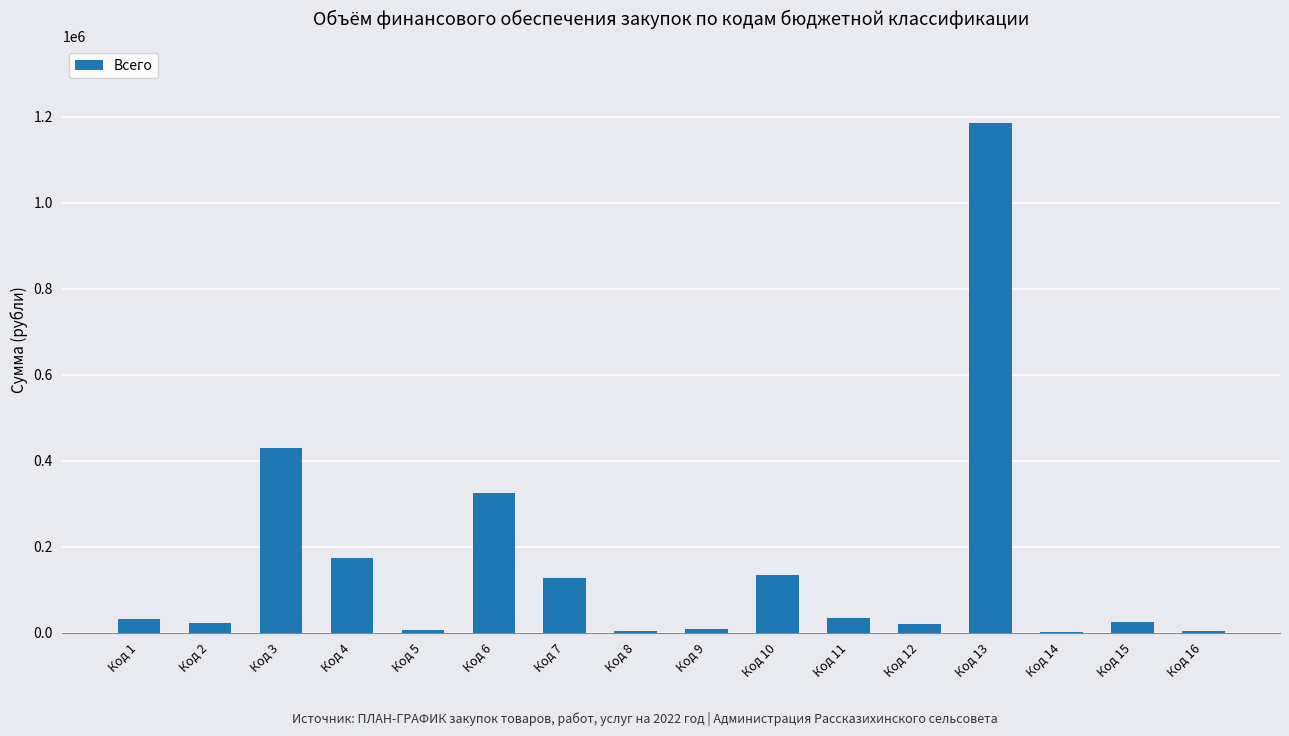

What is the change in value from Код 4 to Код 6?

+149300